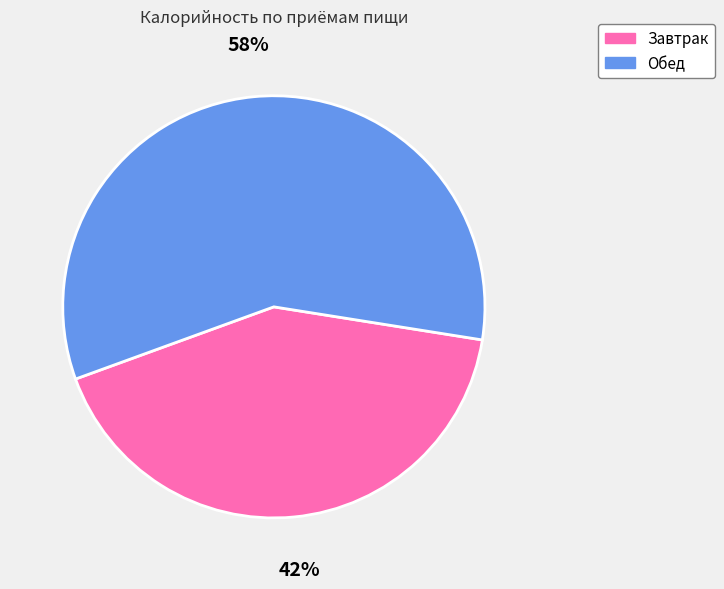

Do Обед and Завтрак together represent more than half of the pie?

Yes